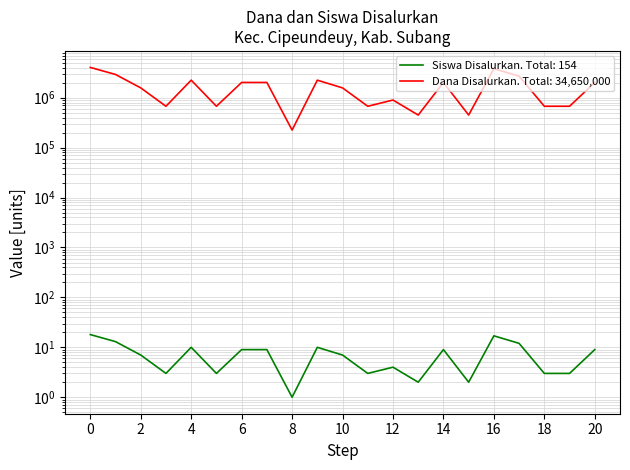

Which series has the largest range (max minus min)?

Siswa Disalurkan